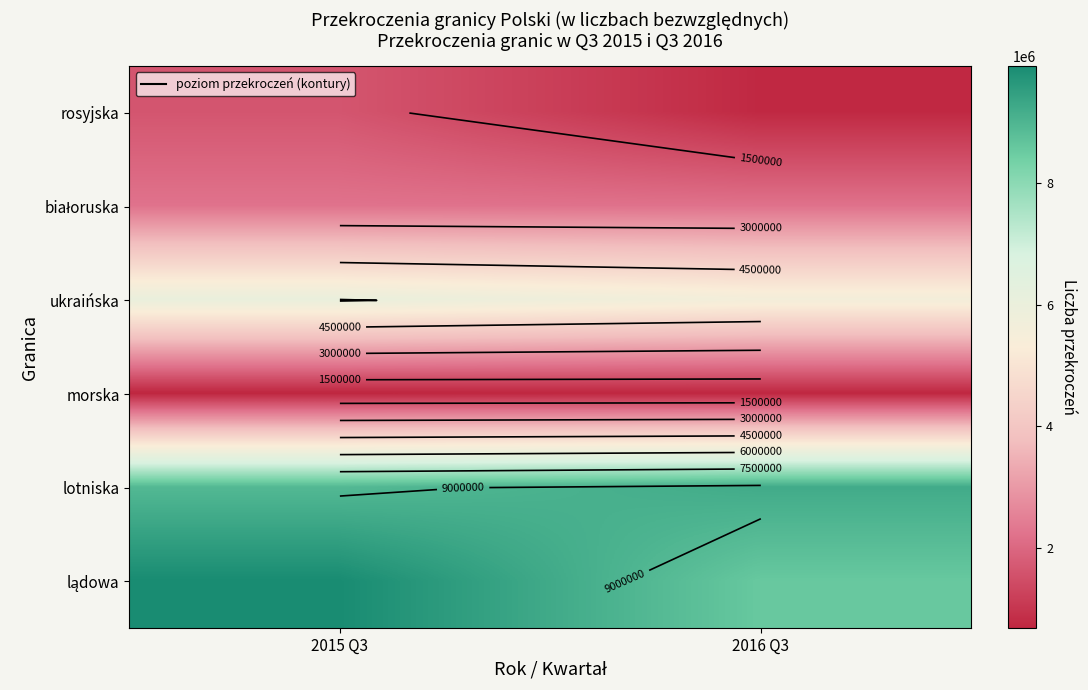

Which category has the lowest value in the rosyjska series?

2016 Q3